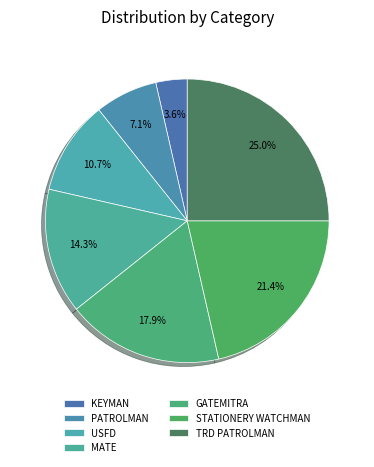

To the nearest percent, what is the combined percentage of TRD PATROLMAN and KEYMAN?

29%